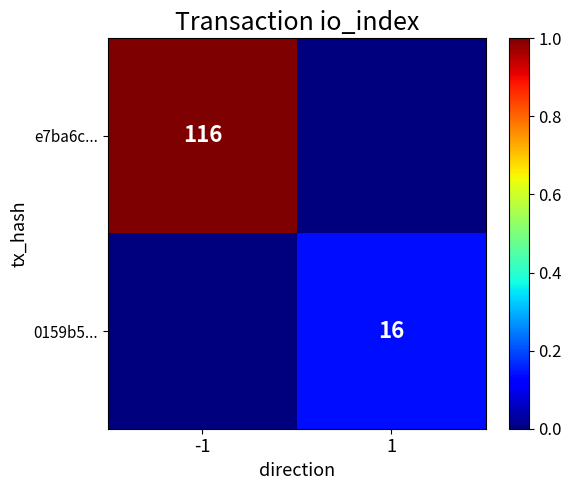

The value of e7ba6c... at -1 is 116. True or false?

True